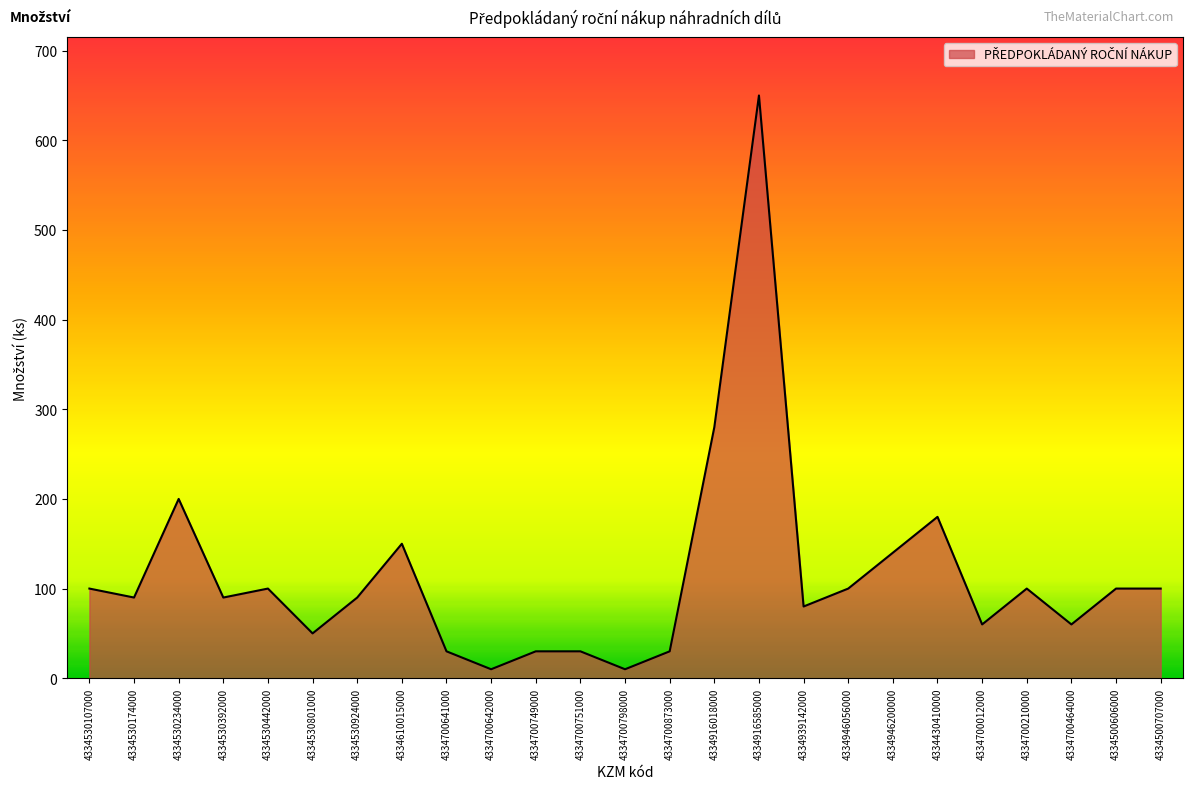

Does the chart have visible grid lines?

No